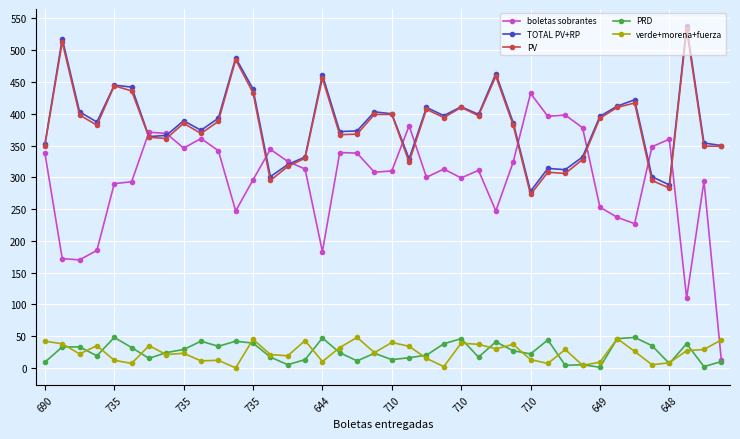

True or false: PV and verde+morena+fuerza cross at least once.

False